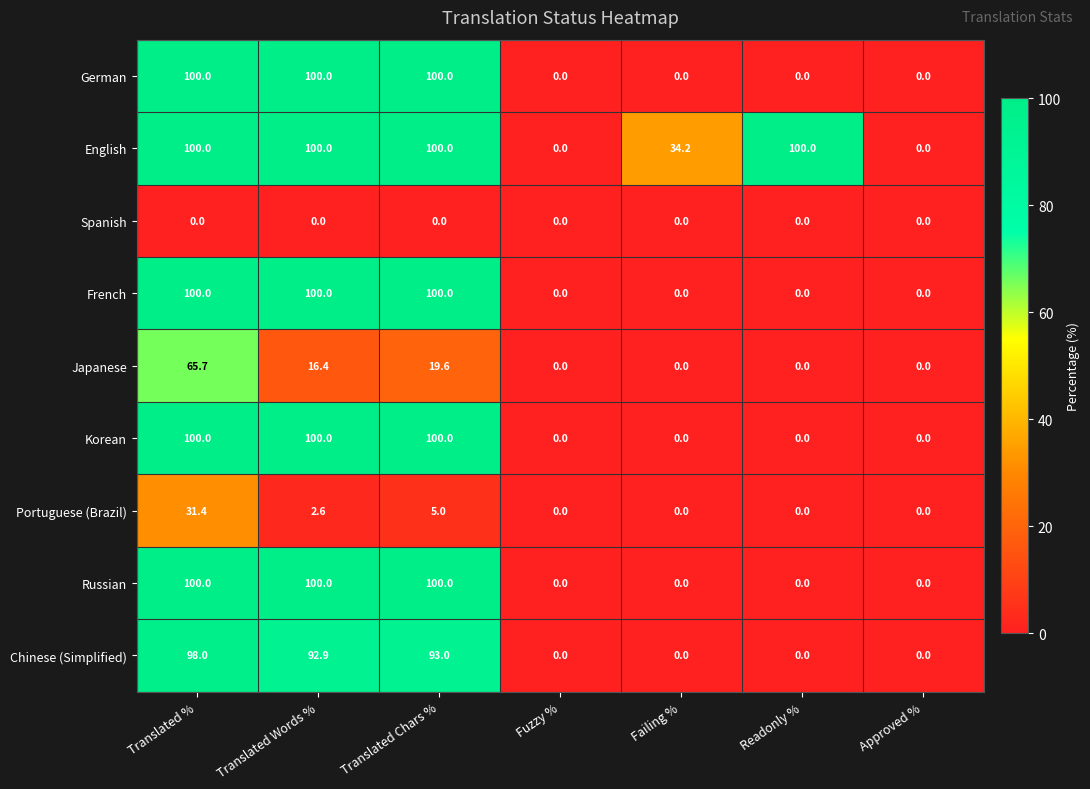

True or false: Japanese has a value of 65.7 at Translated %.

True